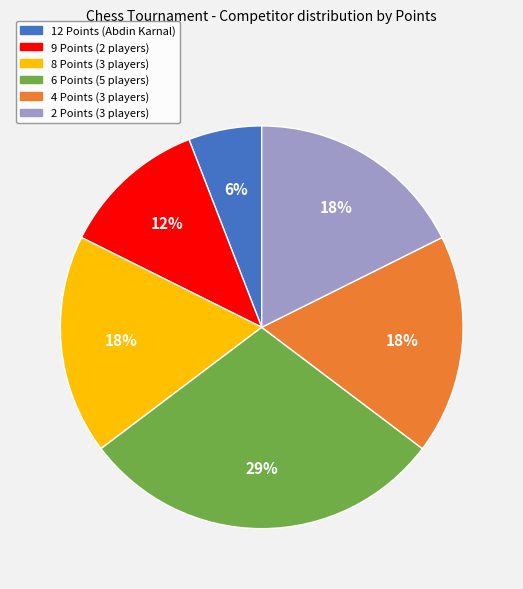

Does 4 Points account for over 50% of the chart?

No